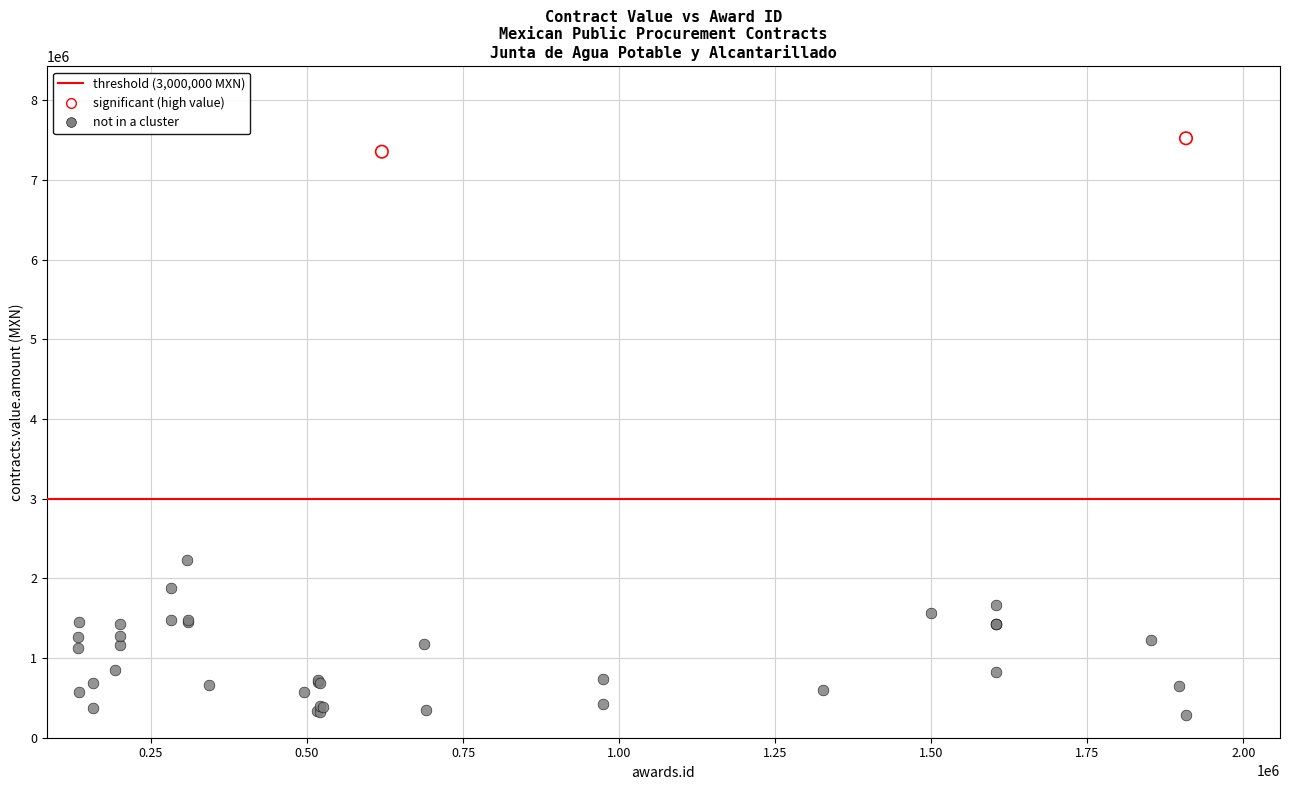

Which series has the widest spread of Y values?

not in a cluster